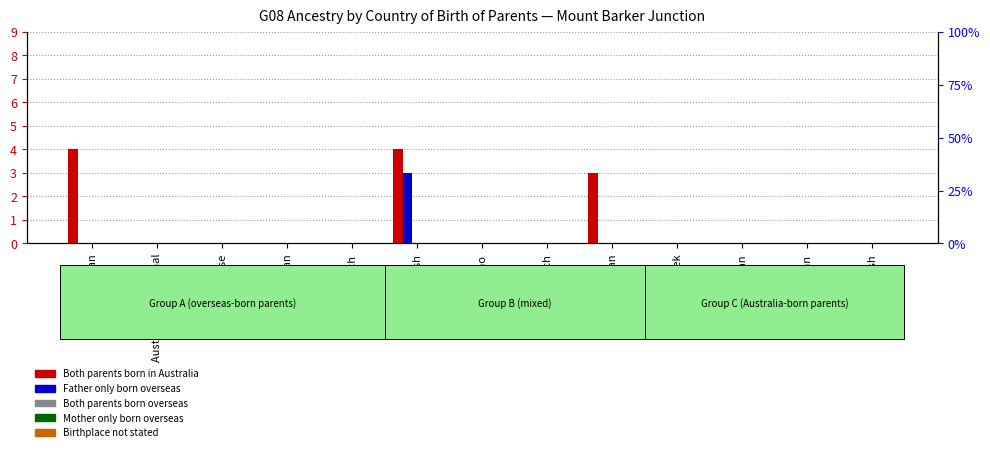

What is the average value of the Both parents born in Australia series?

1